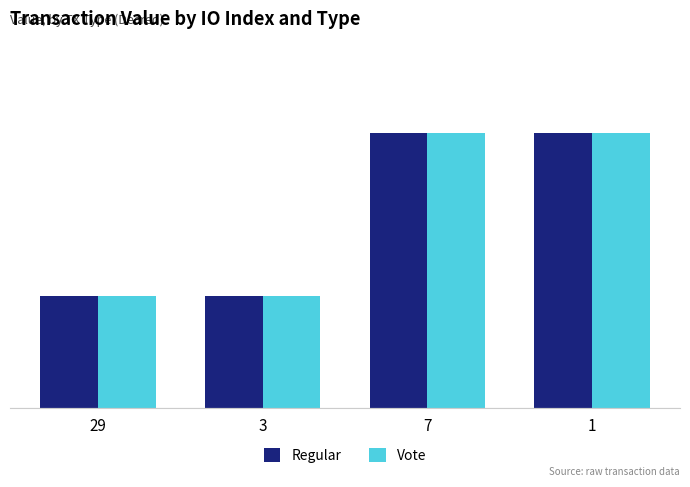

Count the Vote values in the range 60 to 61.

4